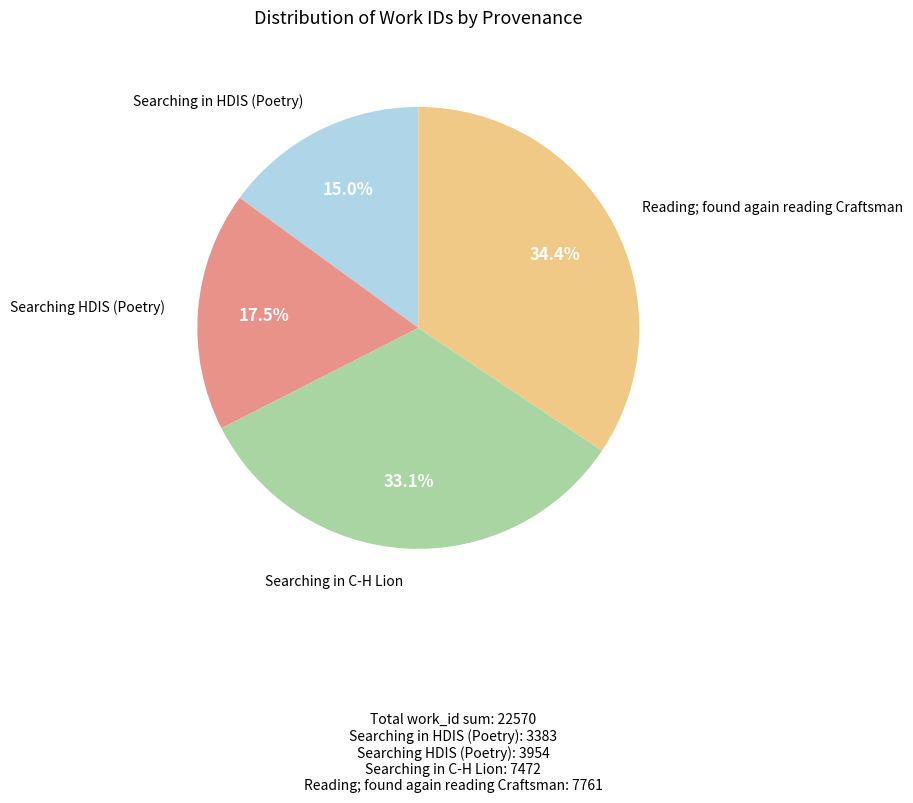

Does any single category account for the majority?

No